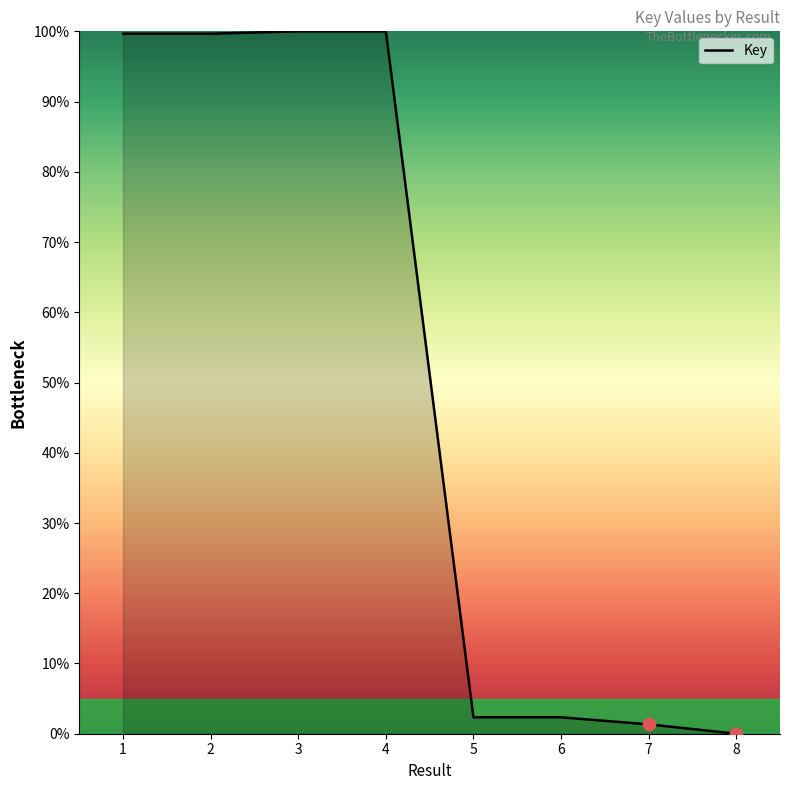

Which has a higher value, 3 or 8?

3